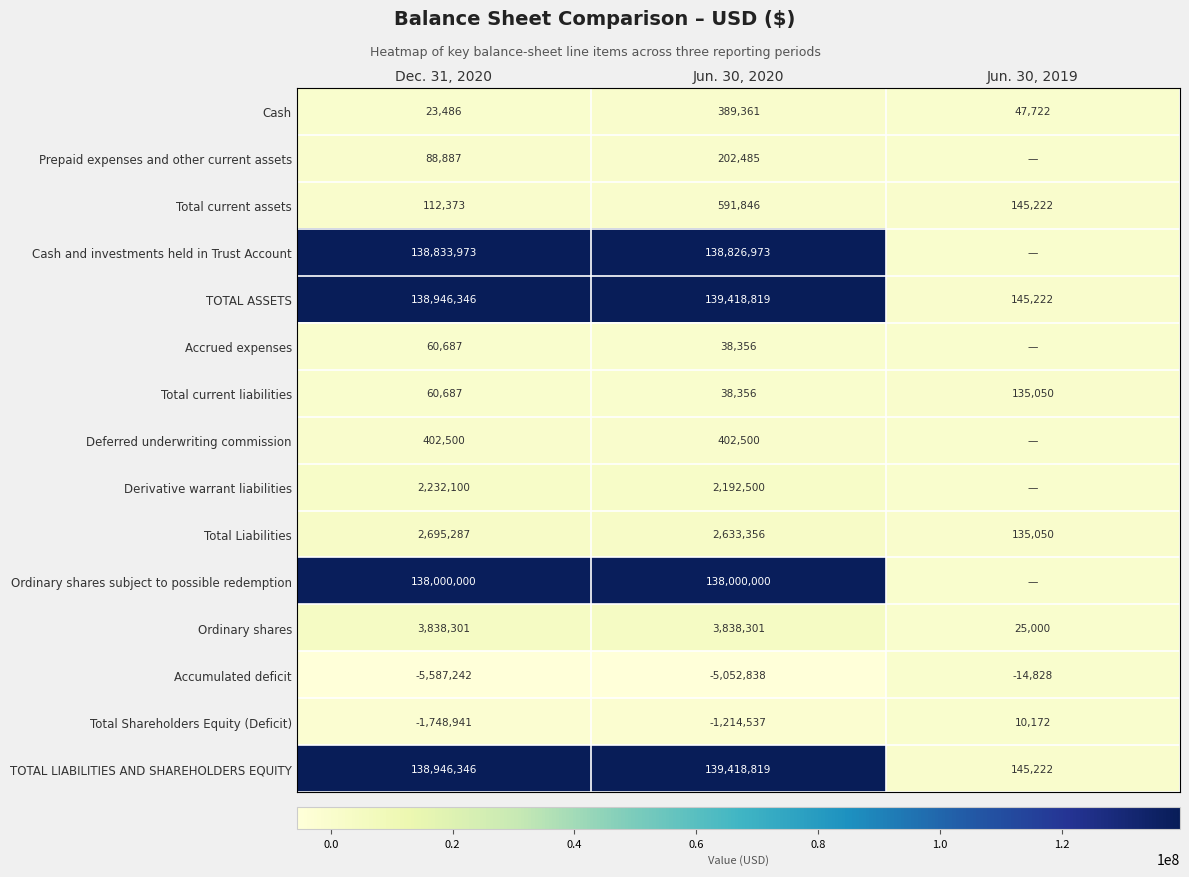

What is the sum of the Accumulated deficit values at Dec. 31, 2020 and Jun. 30, 2019?

-5602070